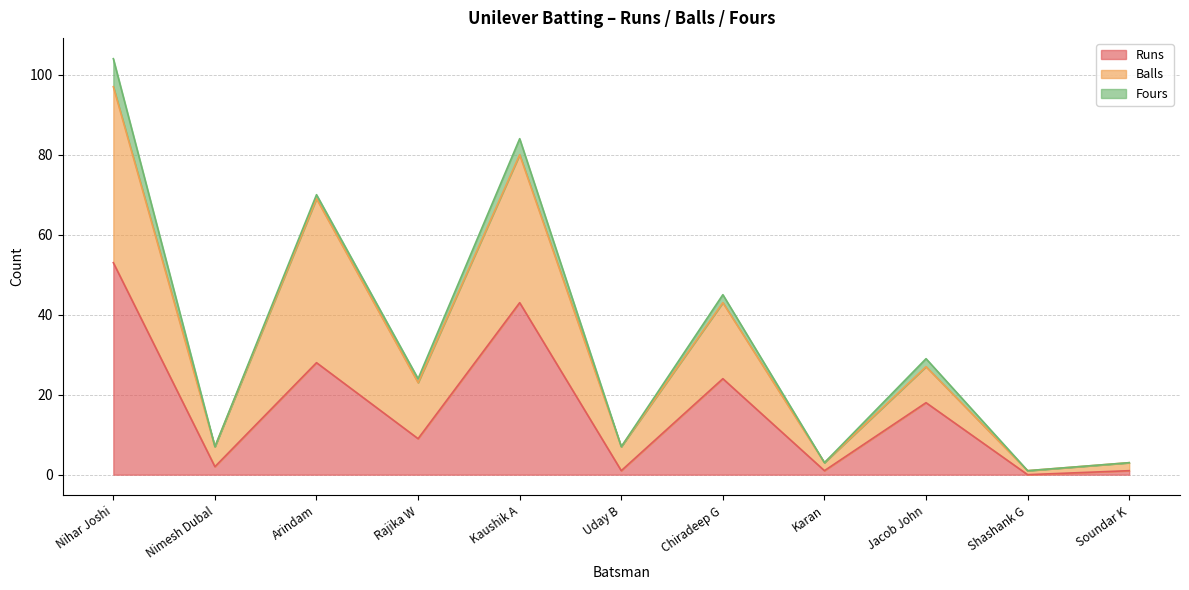

How many values in the Balls series are below 23?

5